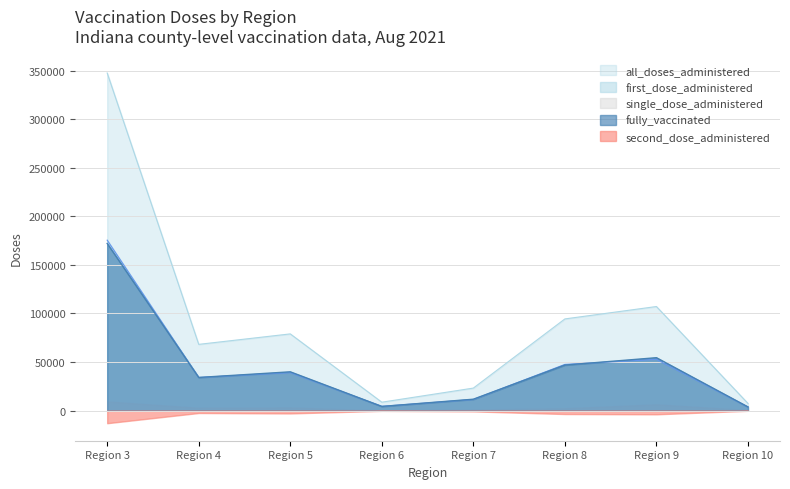

Where does the all_doses_administered series first go above 15447?

3